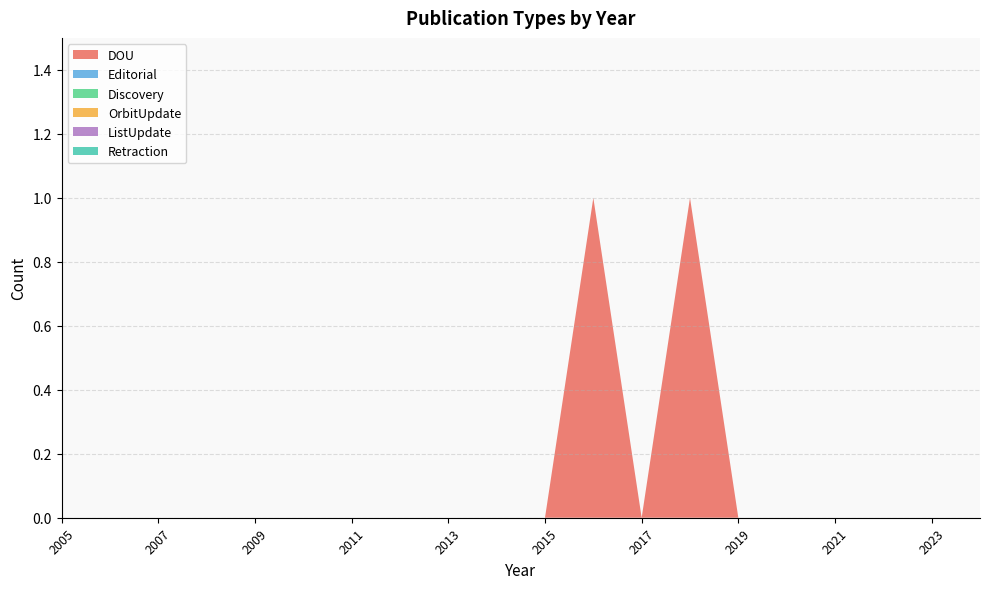

Reading left to right, list all the values displayed in this chart.

DOU: 2005=0	2006=0	2007=0	2008=0	2009=0	2010=0	2011=0	2012=0	2013=0	2014=0	2015=0	2016=1	2017=0	2018=1	2019=0	2020=0	2021=0	2022=0	2023=0	2024=0
Editorial: 2005=0	2006=0	2007=0	2008=0	2009=0	2010=0	2011=0	2012=0	2013=0	2014=0	2015=0	2016=0	2017=0	2018=0	2019=0	2020=0	2021=0	2022=0	2023=0	2024=0
Discovery: 2005=0	2006=0	2007=0	2008=0	2009=0	2010=0	2011=0	2012=0	2013=0	2014=0	2015=0	2016=0	2017=0	2018=0	2019=0	2020=0	2021=0	2022=0	2023=0	2024=0
OrbitUpdate: 2005=0	2006=0	2007=0	2008=0	2009=0	2010=0	2011=0	2012=0	2013=0	2014=0	2015=0	2016=0	2017=0	2018=0	2019=0	2020=0	2021=0	2022=0	2023=0	2024=0
ListUpdate: 2005=0	2006=0	2007=0	2008=0	2009=0	2010=0	2011=0	2012=0	2013=0	2014=0	2015=0	2016=0	2017=0	2018=0	2019=0	2020=0	2021=0	2022=0	2023=0	2024=0
Retraction: 2005=0	2006=0	2007=0	2008=0	2009=0	2010=0	2011=0	2012=0	2013=0	2014=0	2015=0	2016=0	2017=0	2018=0	2019=0	2020=0	2021=0	2022=0	2023=0	2024=0